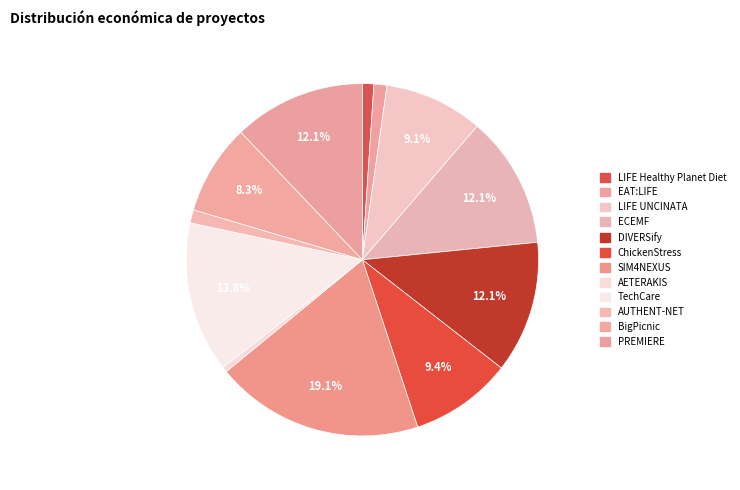

Does any single category account for the majority?

No